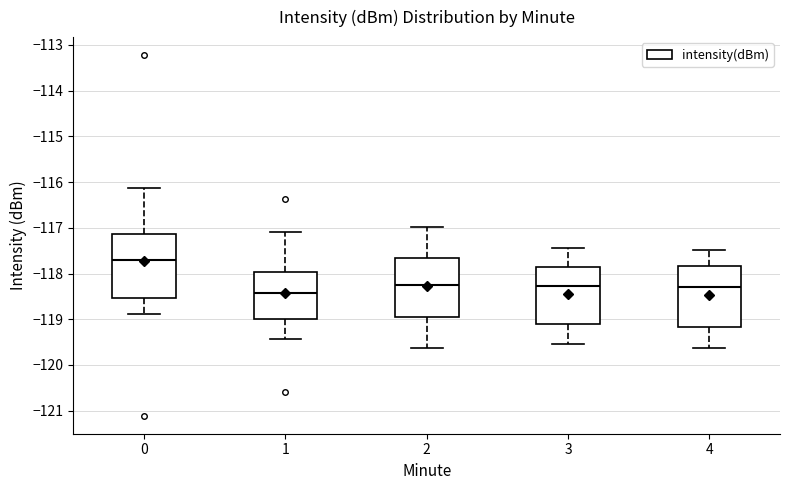

Where is the upper edge of the box at x = 4 on the y-axis? The values are not printed on the chart, so give them approximately, as read against the axis.

-117.8